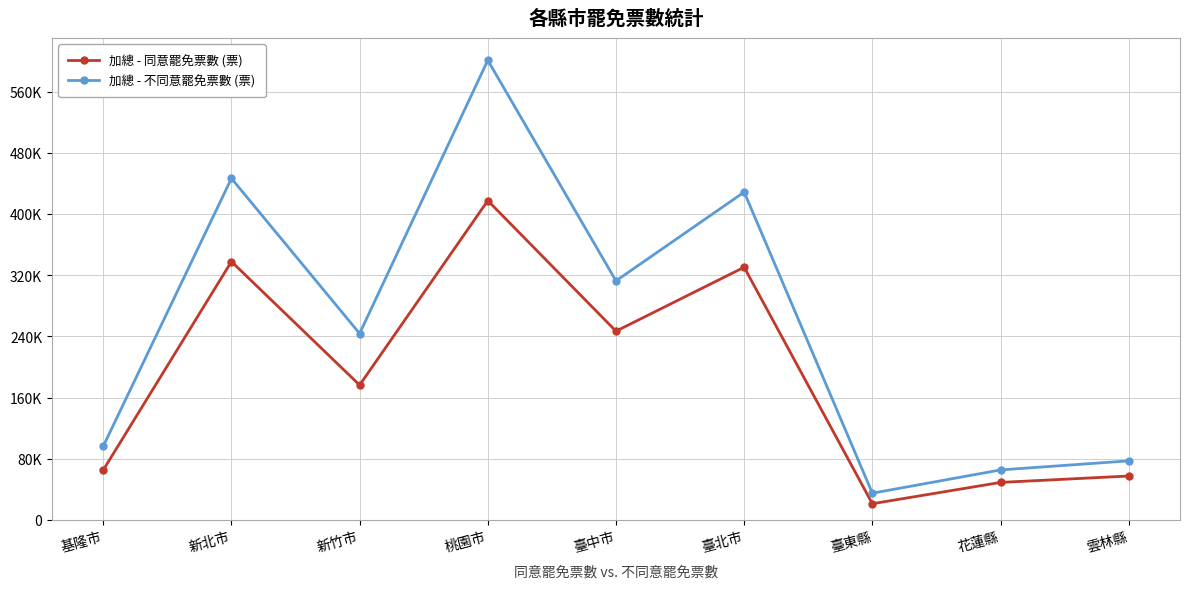

Rank the series by their maximum value, from highest to lowest.

加總 - 不同意罷免票數 (票), 加總 - 同意罷免票數 (票)